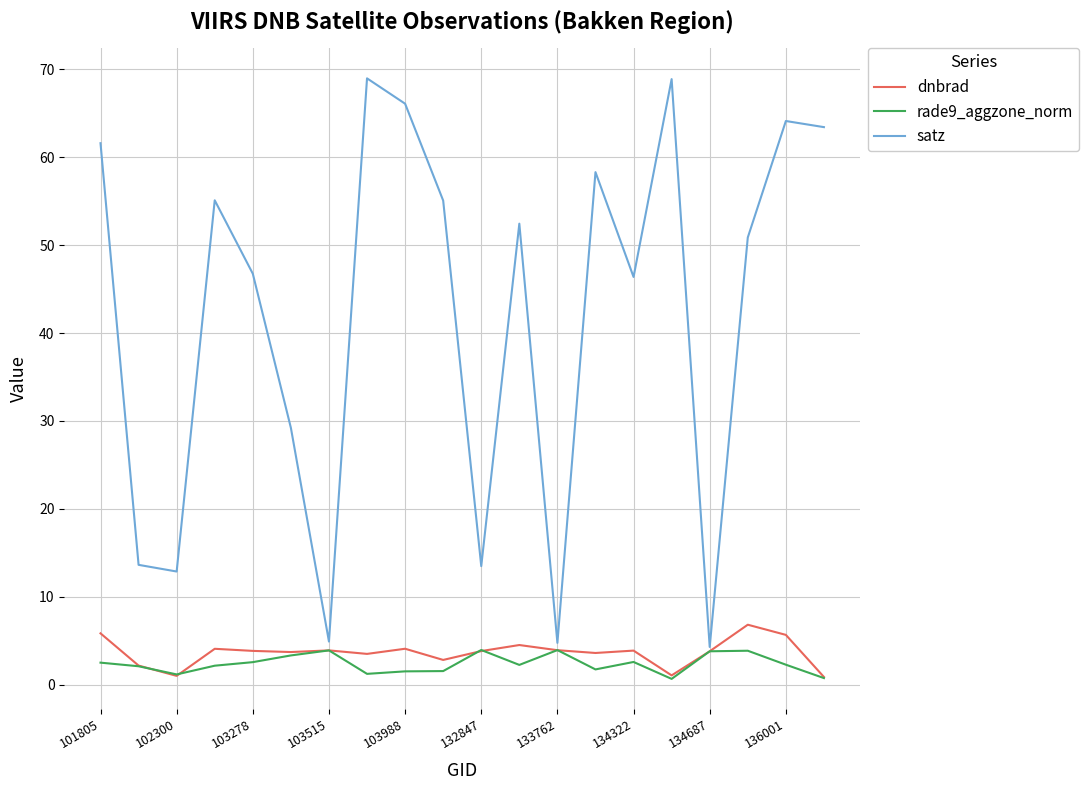

What is the maximum value shown in the chart?

69.0